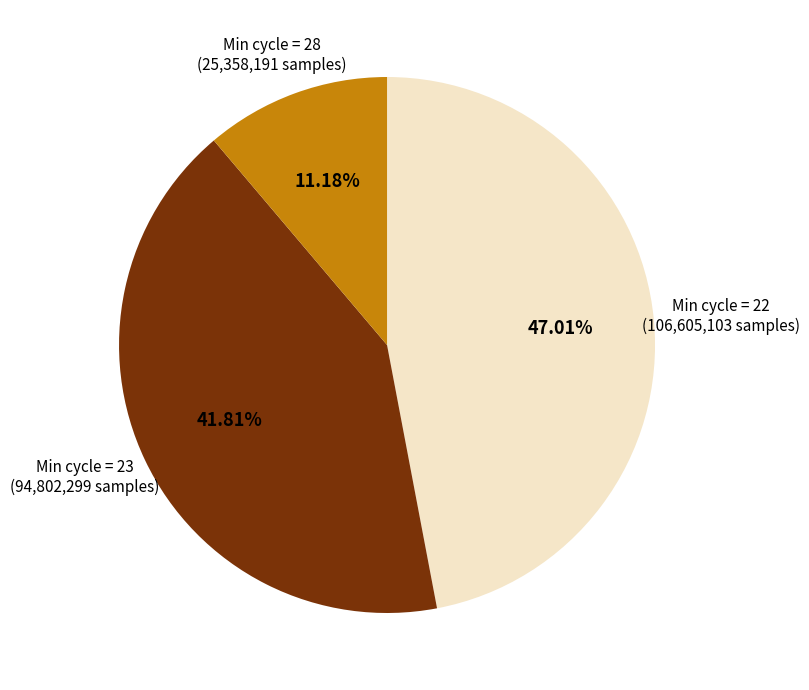

What is the smallest slice in the pie chart?

Min cycle = 28 (25,358,191 samples)